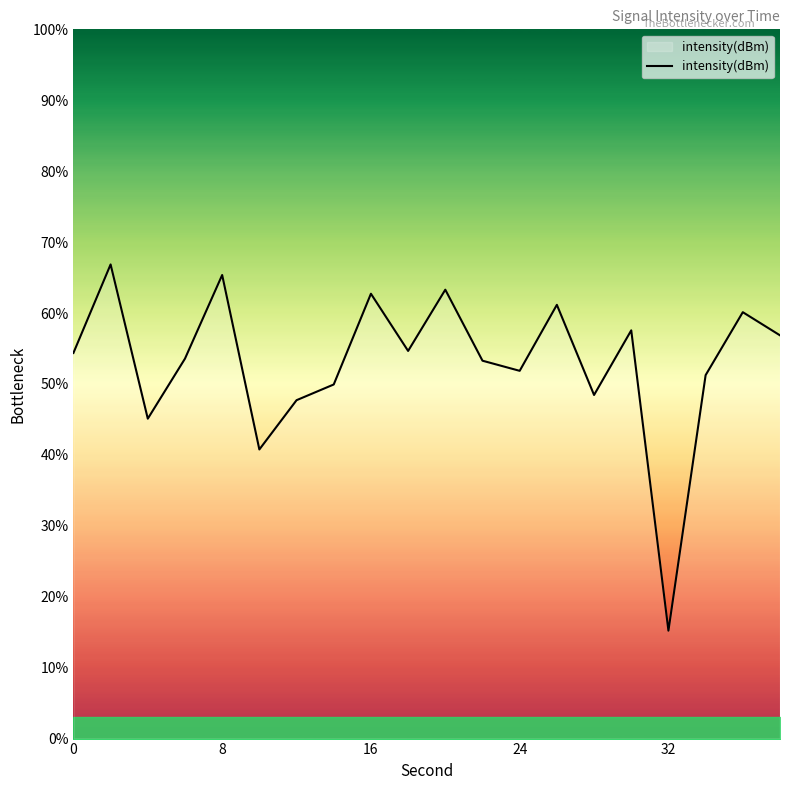

How many interior local valleys (lower than both neighbors) does the data have?

6